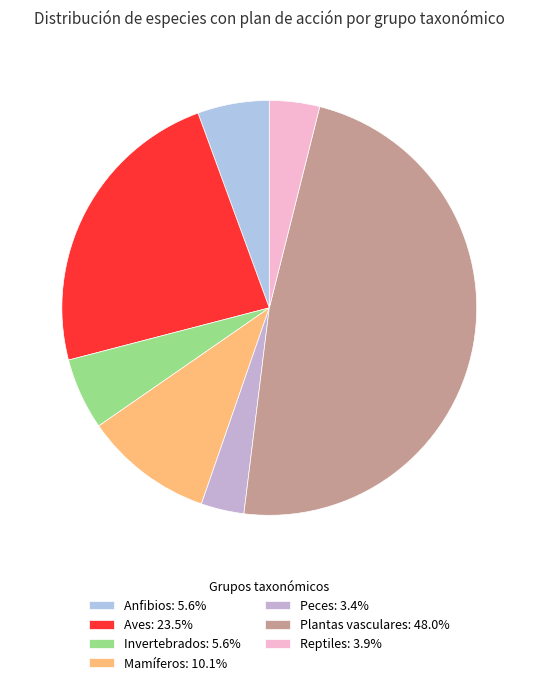

Is Invertebrados the majority of the pie?

No